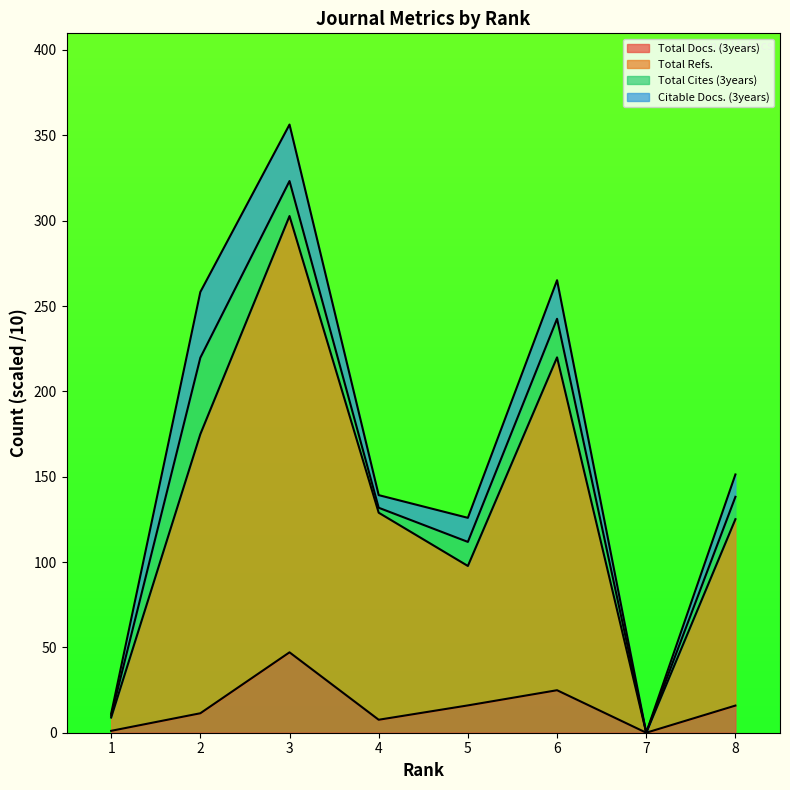

Is it true that Total Docs. (3years) equals 25.0 at 3?

False